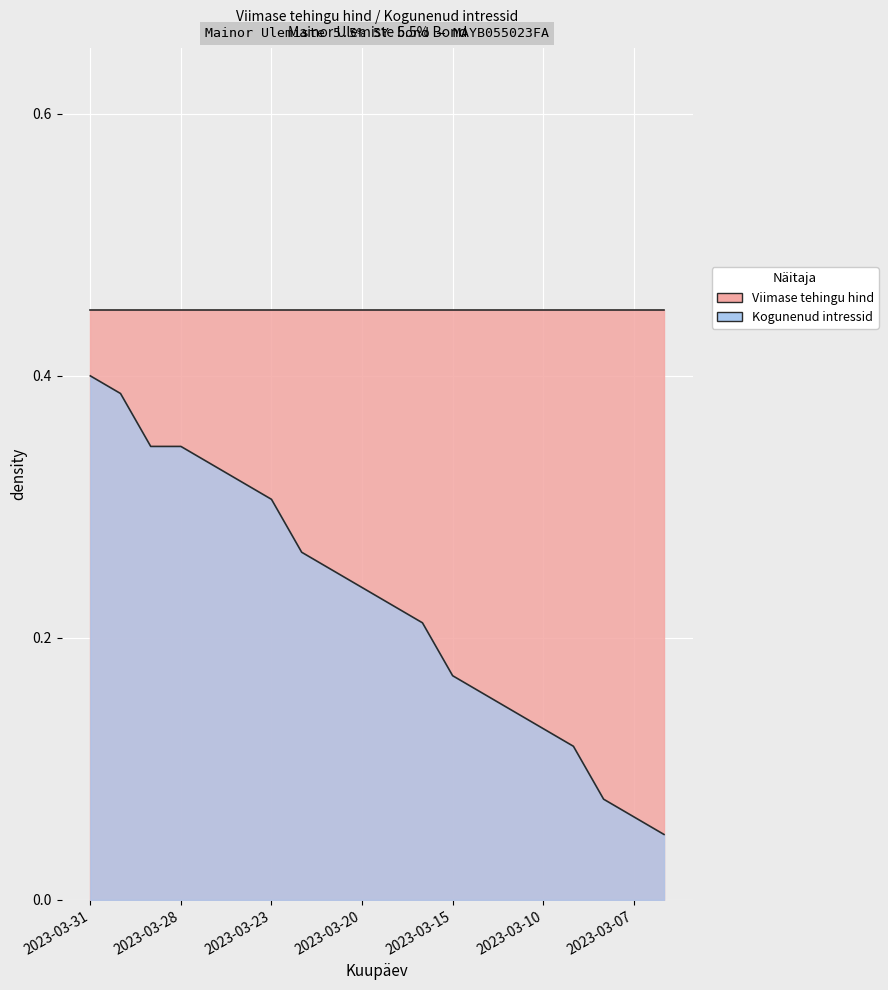

Which label corresponds to the smallest value in the chart?

2023-03-06